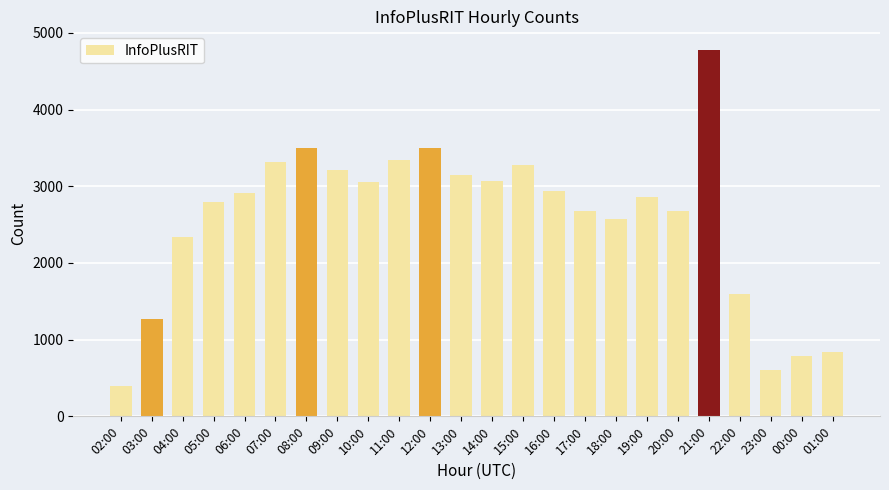

What is the difference between the maximum and minimum values?

4381